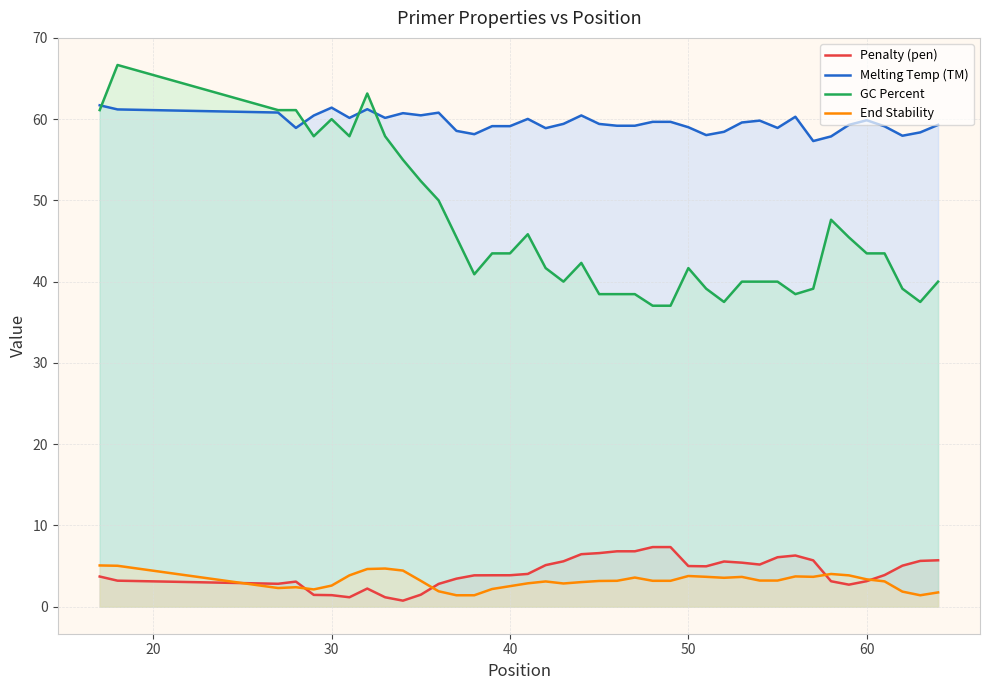

What is the smallest value displayed?

0.7